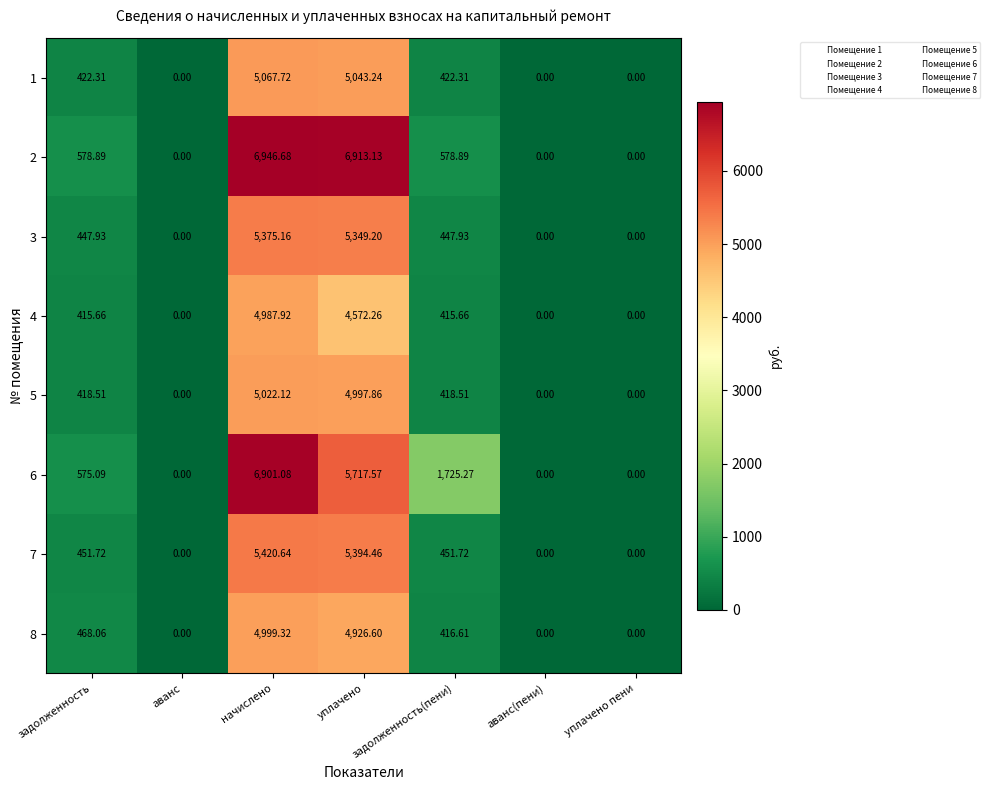

Which series changed the most between аванс and начислено?

2